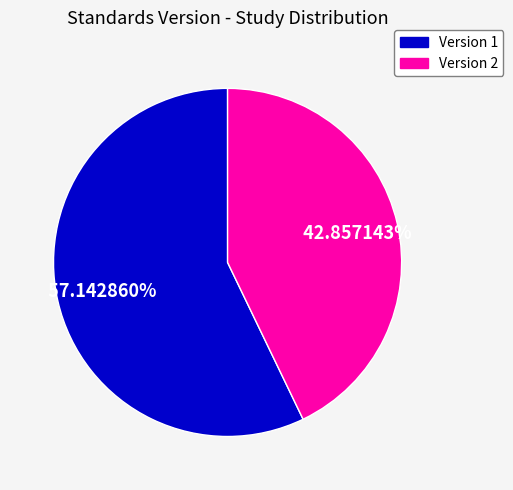

Does any single category account for the majority?

Yes